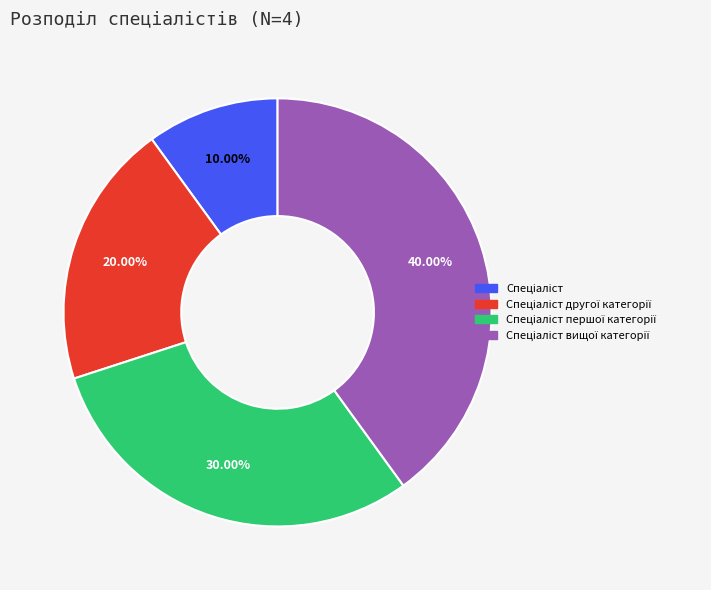

Is there a majority slice in this chart?

No